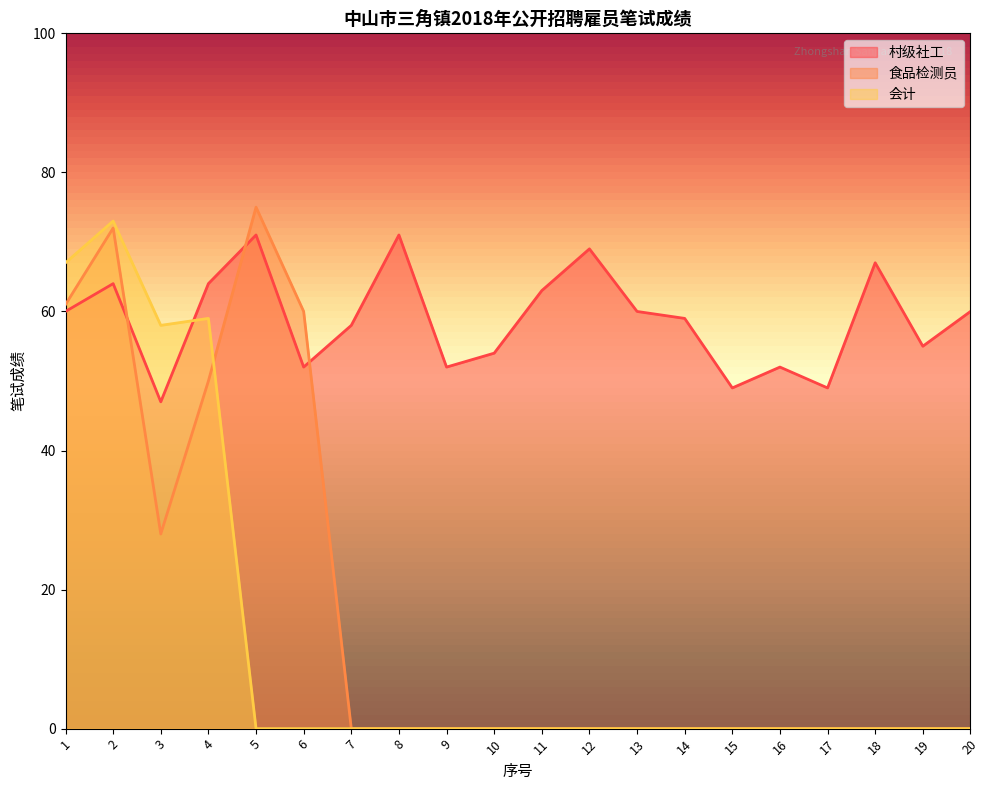

What is the difference between the 会计 values at 1 and 13?

67